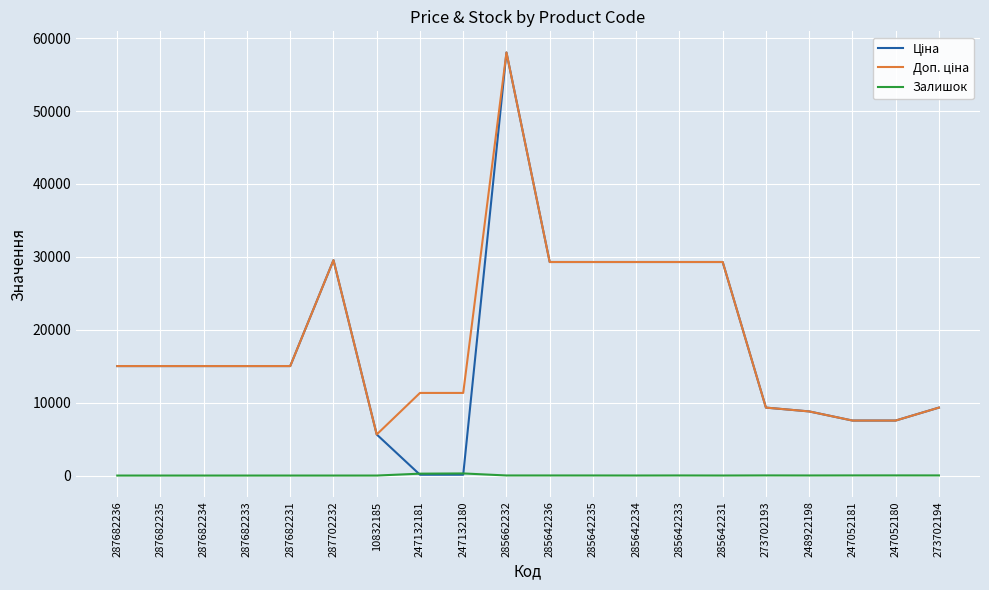

The Залишок series shows 0.0 at 287682234. True or false?

True